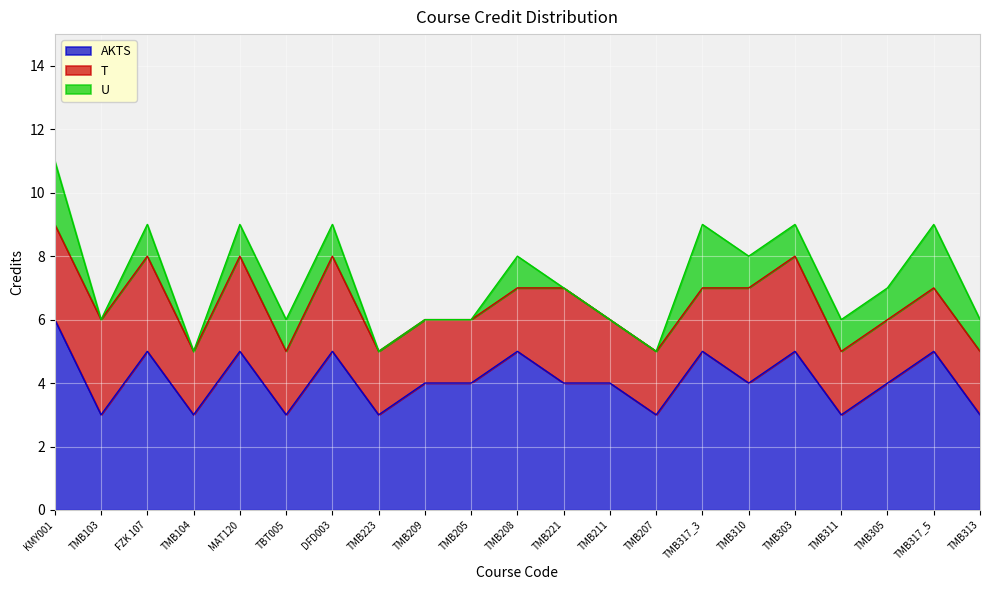

What is the spread (max minus min) of values at TMB317_5?

3